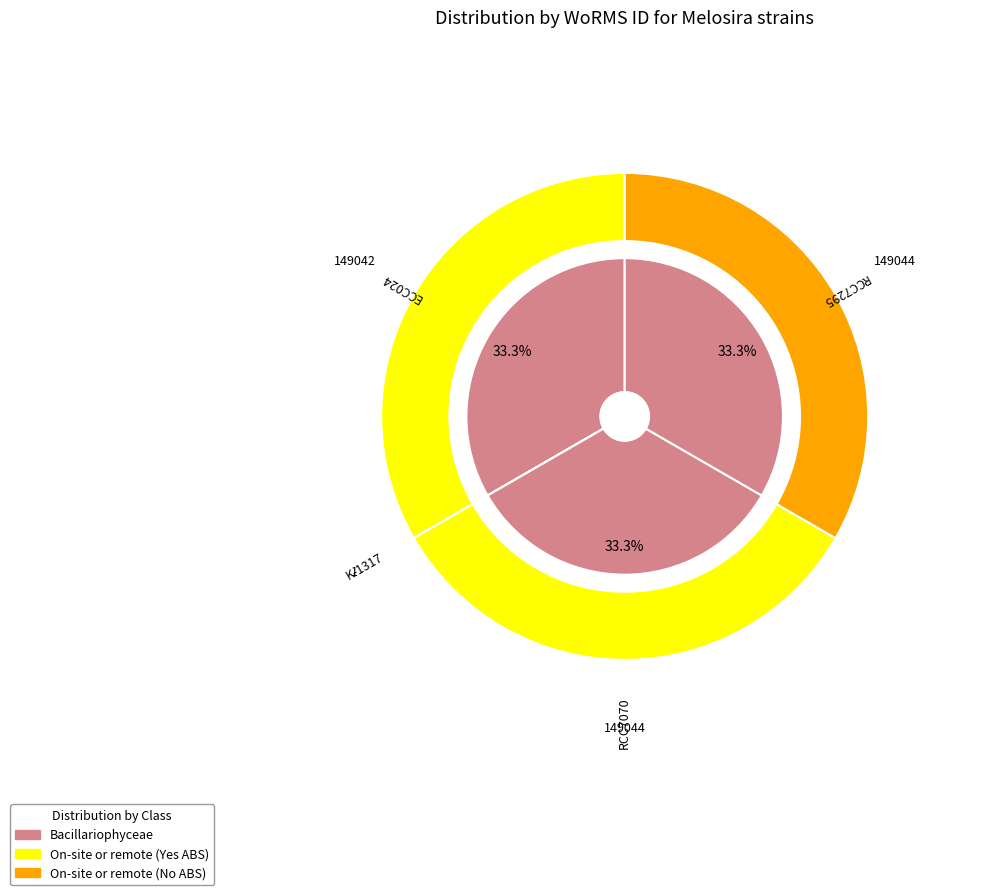

Which category has the smallest portion of the pie?

K-1317